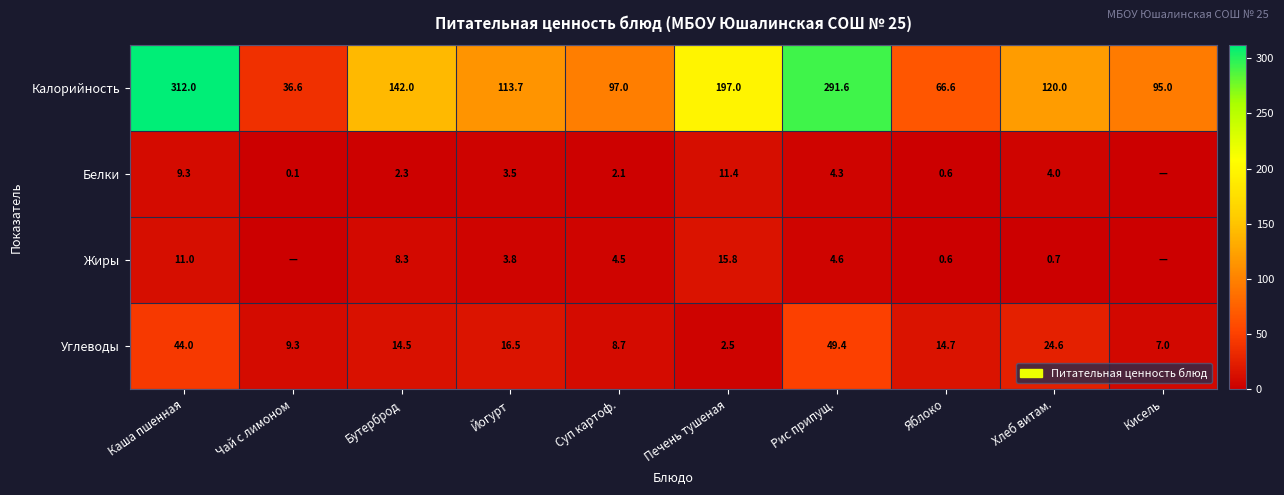

What is the maximum value shown in the chart?

312.0